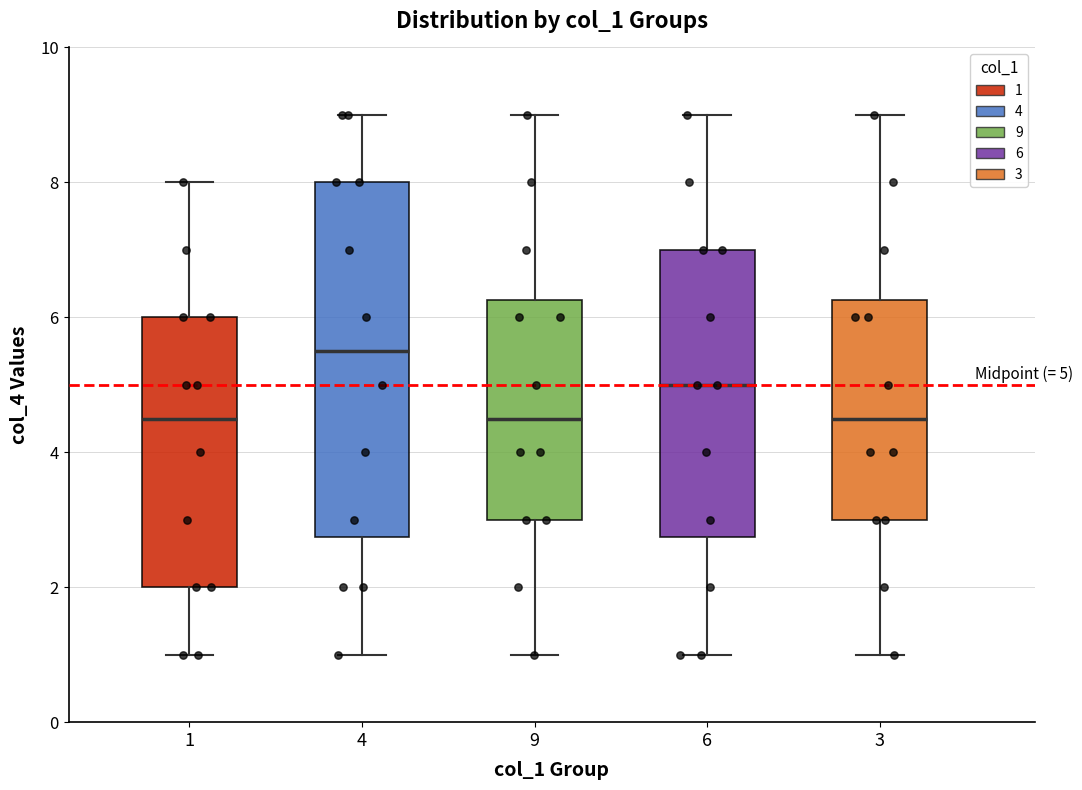

Comparing the boxes themselves (not the whiskers), which one is the tallest?

4